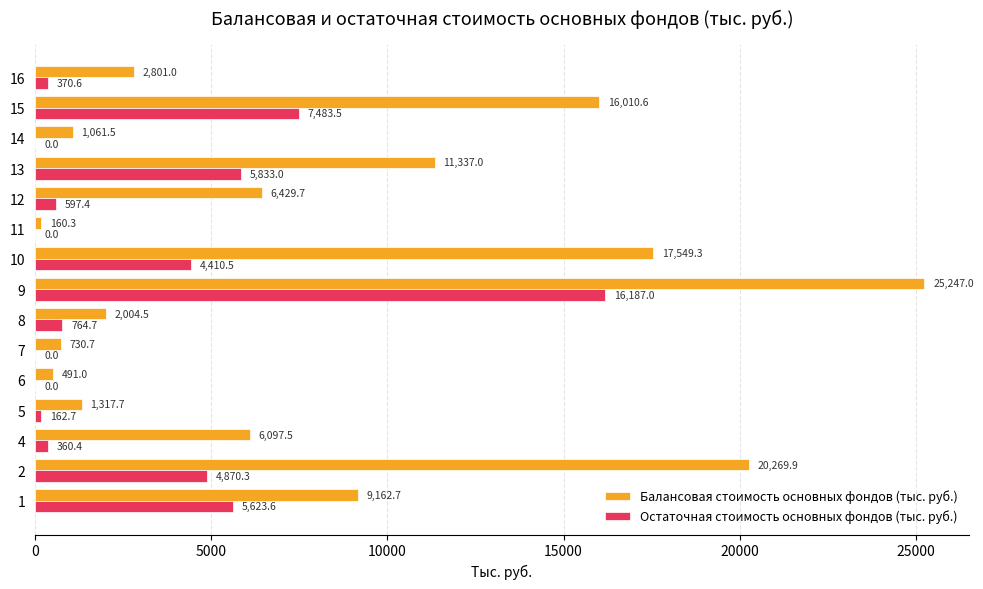

Which series has the widest spread of values?

Балансовая стоимость основных фондов (тыс. руб.)